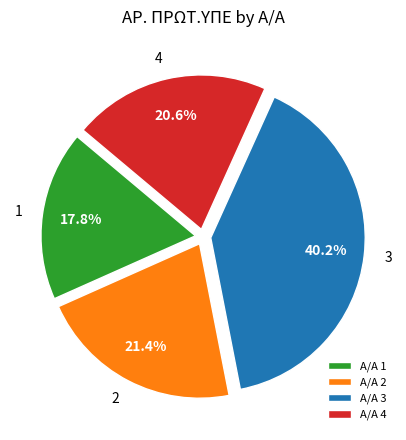

Which category has the biggest portion of the pie?

3